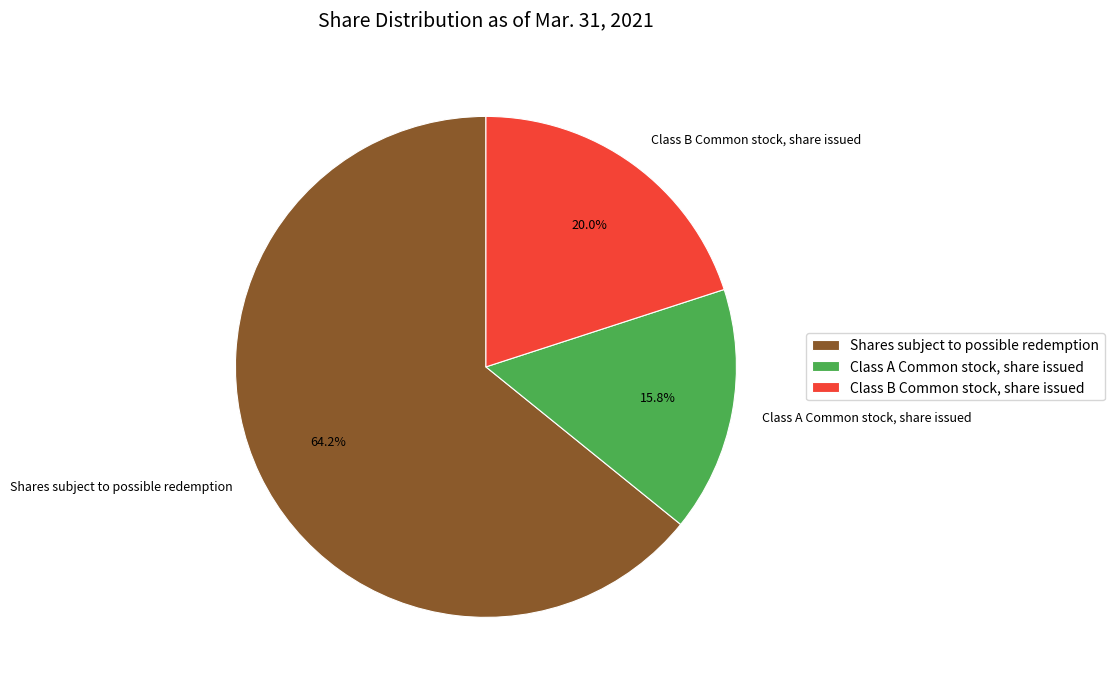

Which slice is the largest?

Shares subject to possible redemption